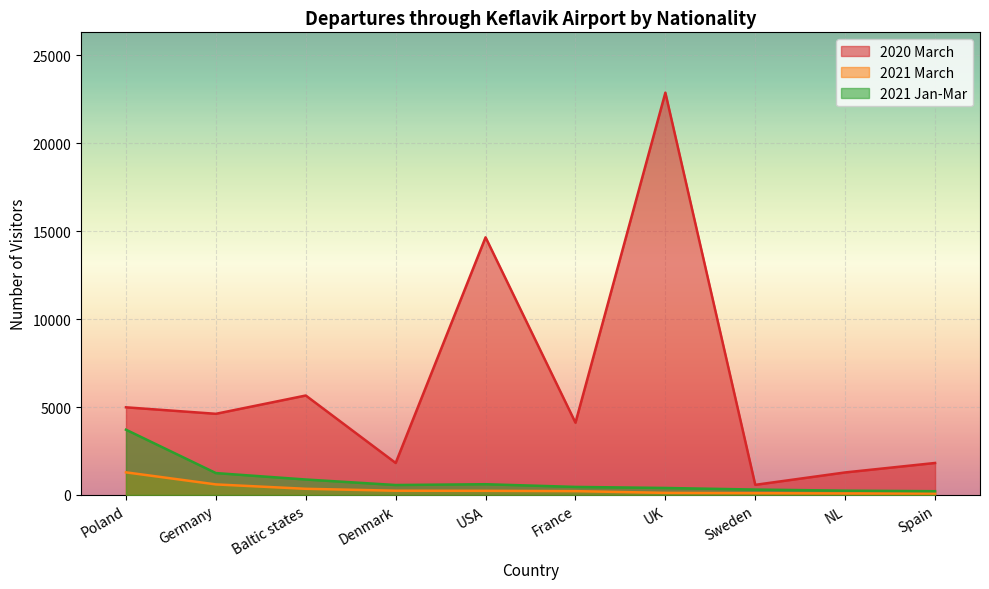

How many lines are shown in the chart?

3